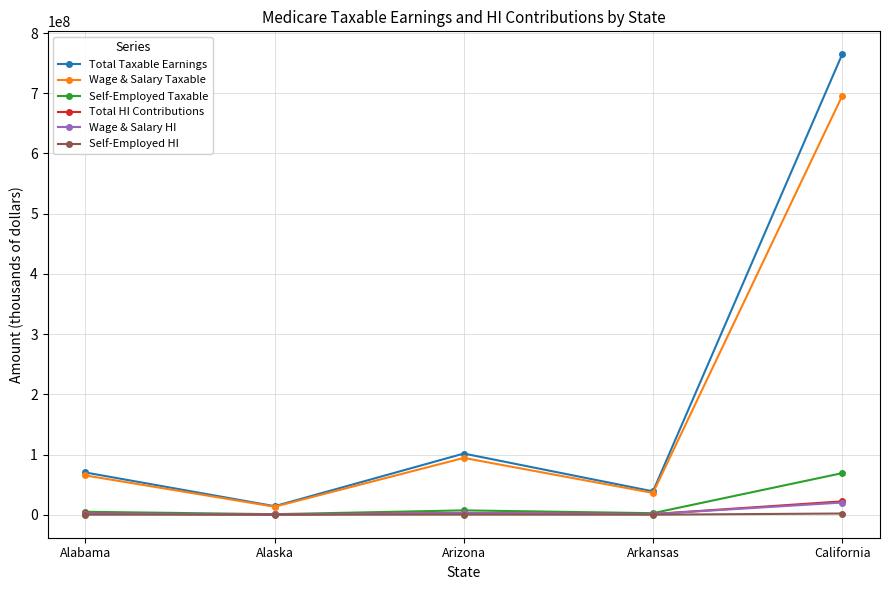

Is the value of Self-Employed HI at Arkansas greater than the value of Self-Employed Taxable at Arizona?

No